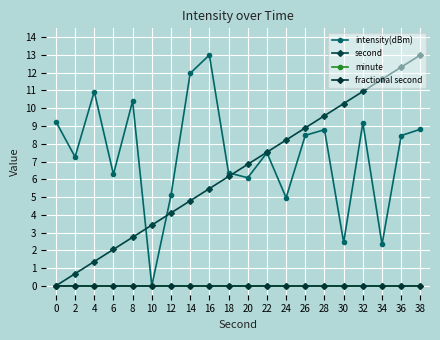

Does the chart have visible grid lines?

Yes